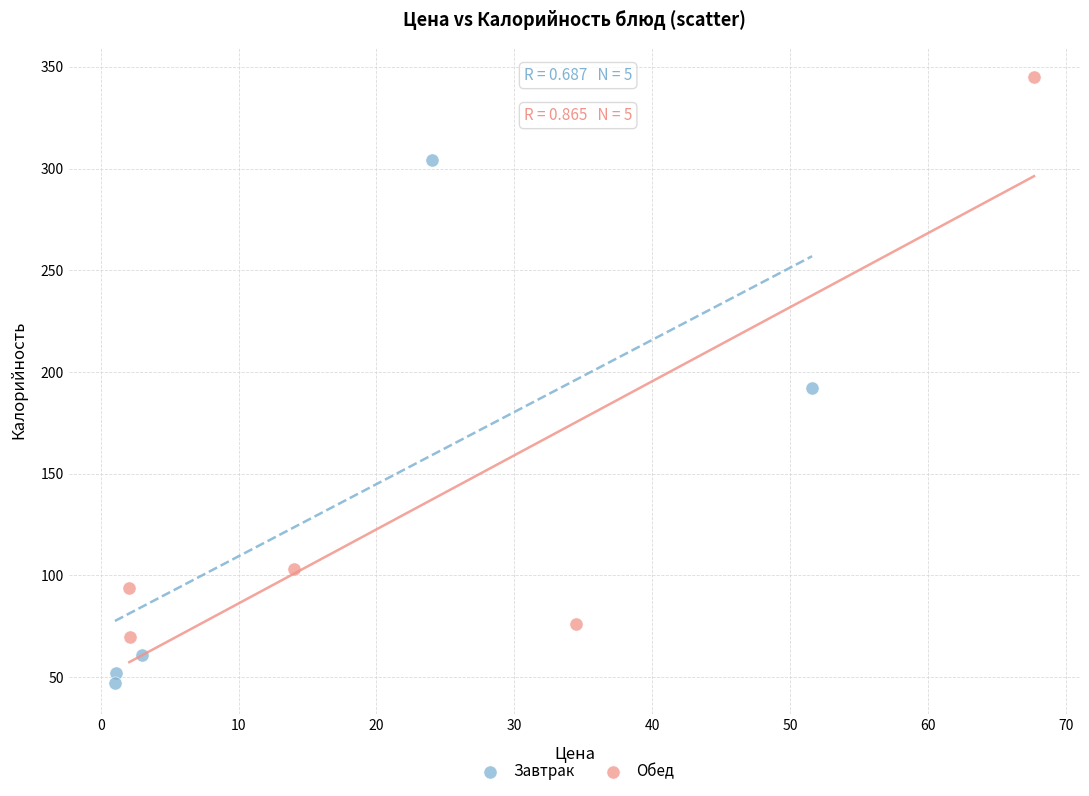

Which series has the largest Y range (max minus min)?

Обед